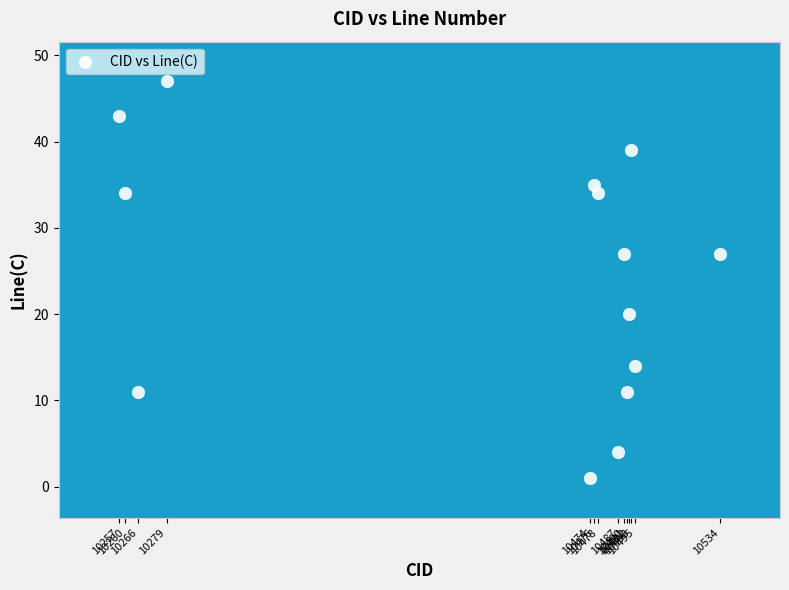

What is the range of X values (max minus min)?

277